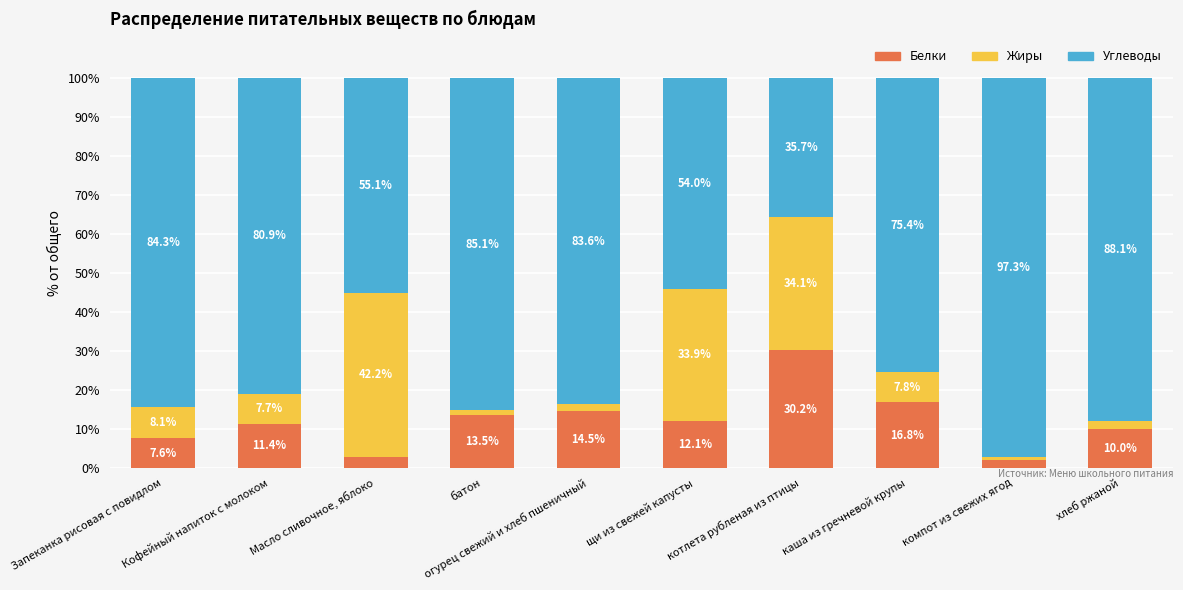

What is the difference between the maximum and minimum values in the Белки series?

28.2